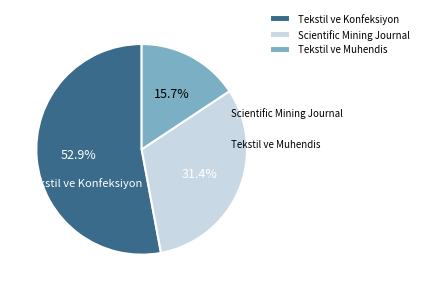

Which category has the biggest portion of the pie?

Tekstil ve Konfeksiyon